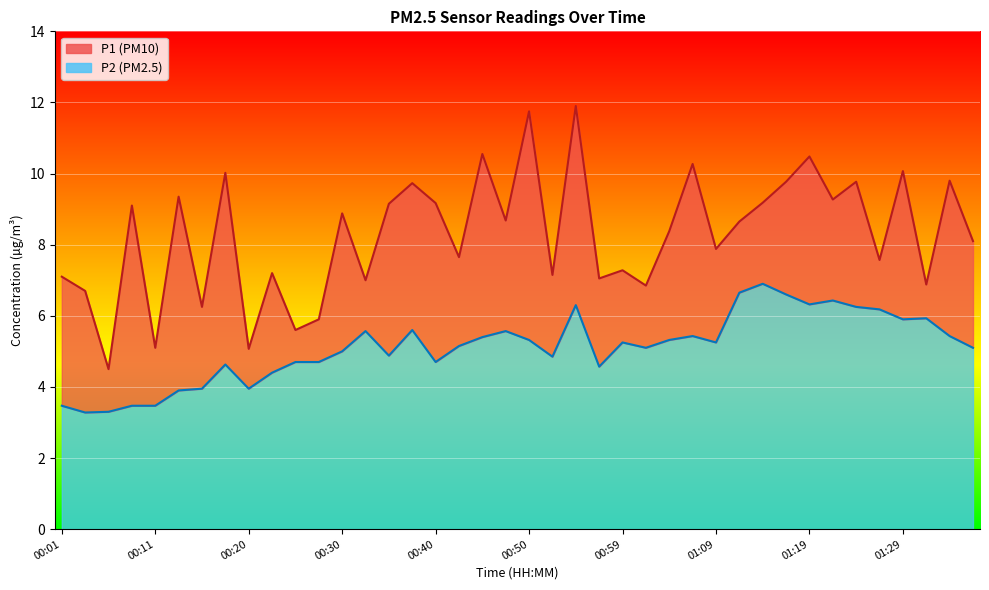

Which has a higher value, 00:11 or 01:11?

01:11